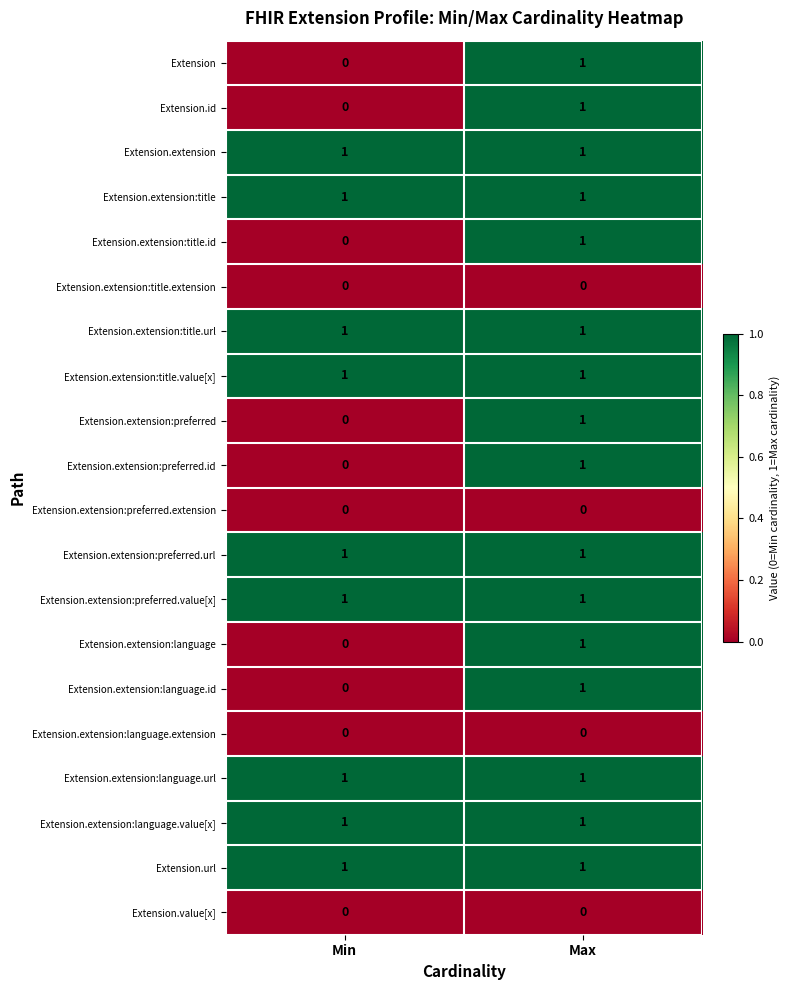

Count the number of data series in this chart.

20